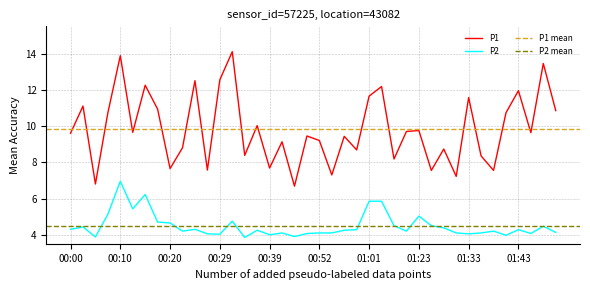

At which label does P2 first exceed 4?

00:00